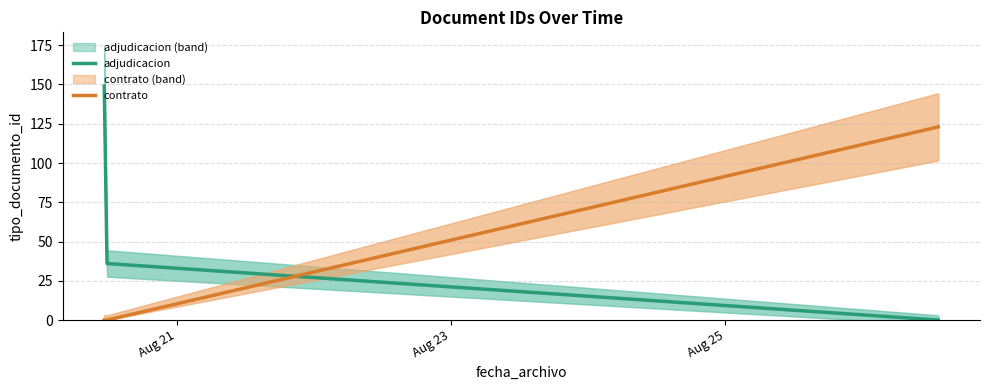

Between Aug 23 and Aug 25, which series saw the biggest shift?

contrato